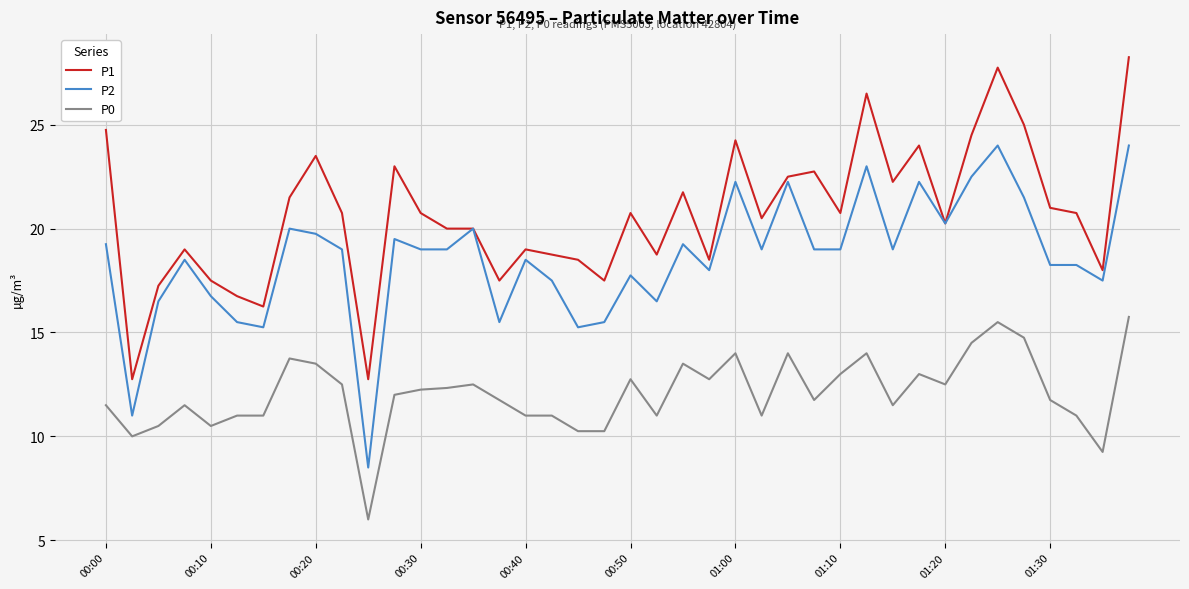

What is the maximum value for P0?

15.8